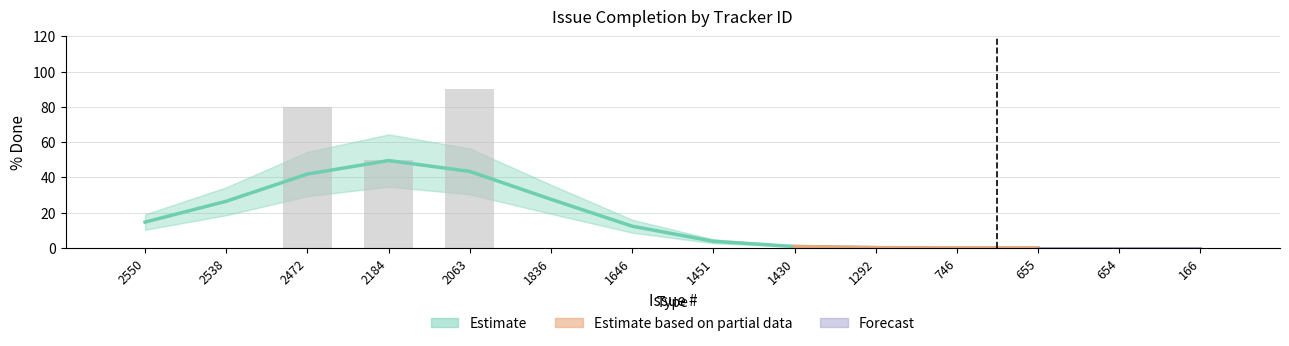

Rank the categories by value from highest to lowest.

2063, 2472, 2184, 2550, 2538, 1836, 1646, 1451, 1430, 1292, 746, 655, 654, 166